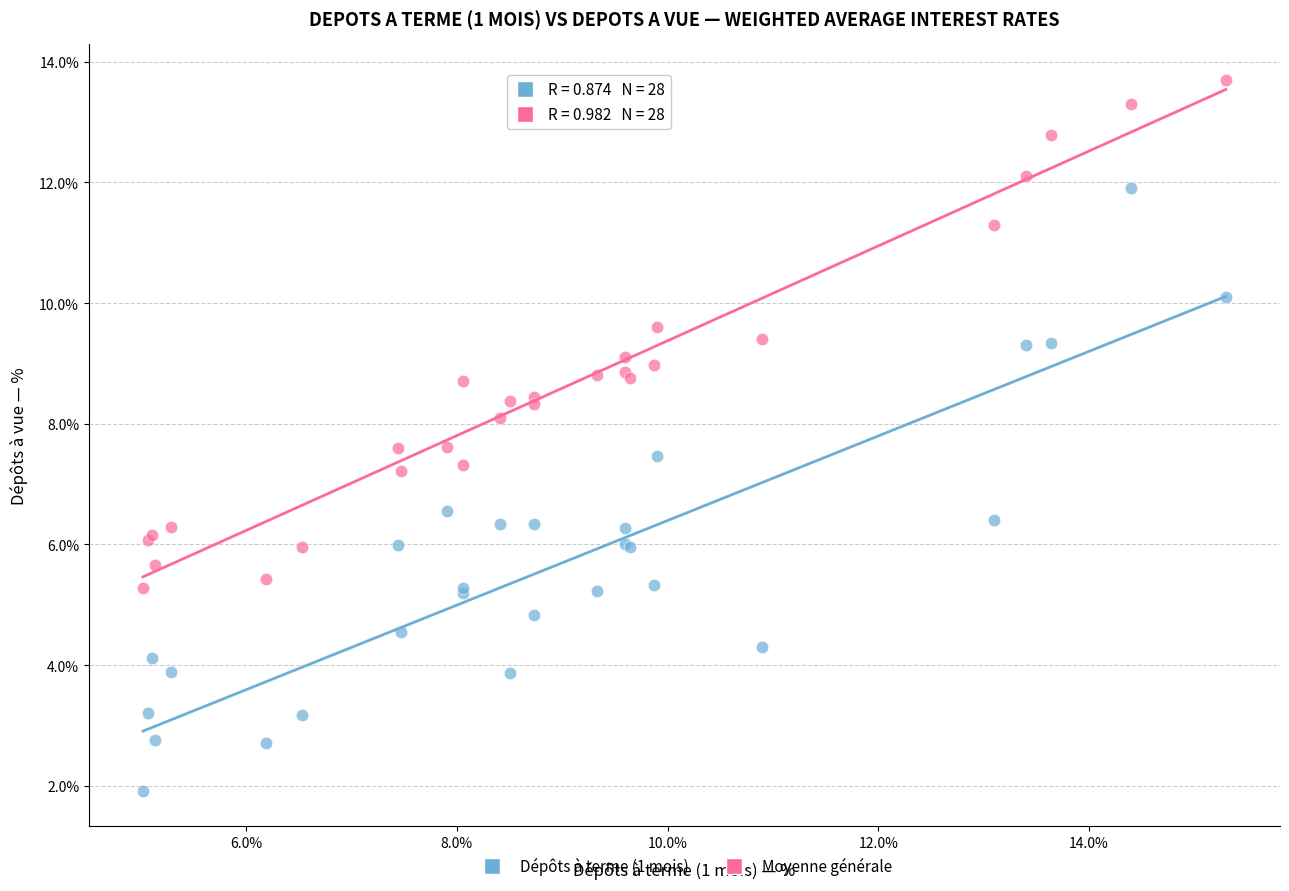

Which series reaches the maximum Y coordinate?

Moyenne générale